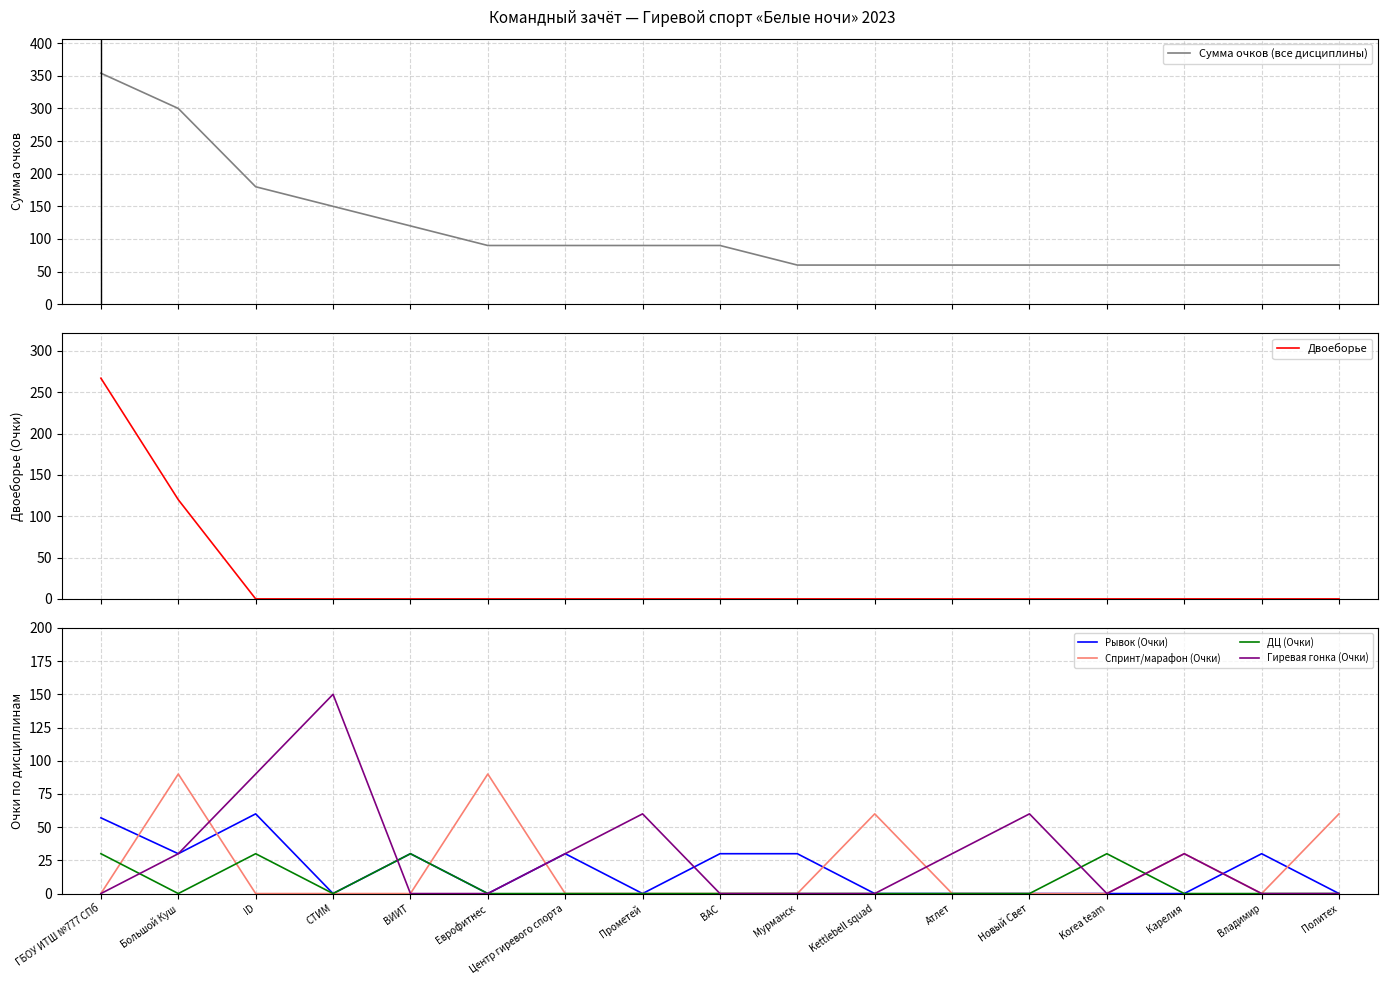

Rank the series at Korea team from lowest to highest value.

Двоеборье, Рывок (Очки), Спринт/марафон (Очки), Гиревая гонка (Очки), ДЦ (Очки), Сумма очков (все дисциплины)